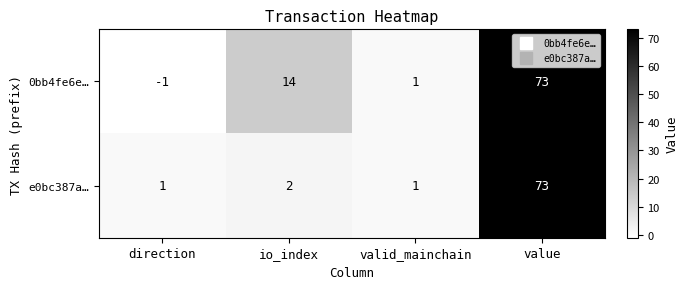

What is the sum of the e0bc387a… values at io_index and value?

75